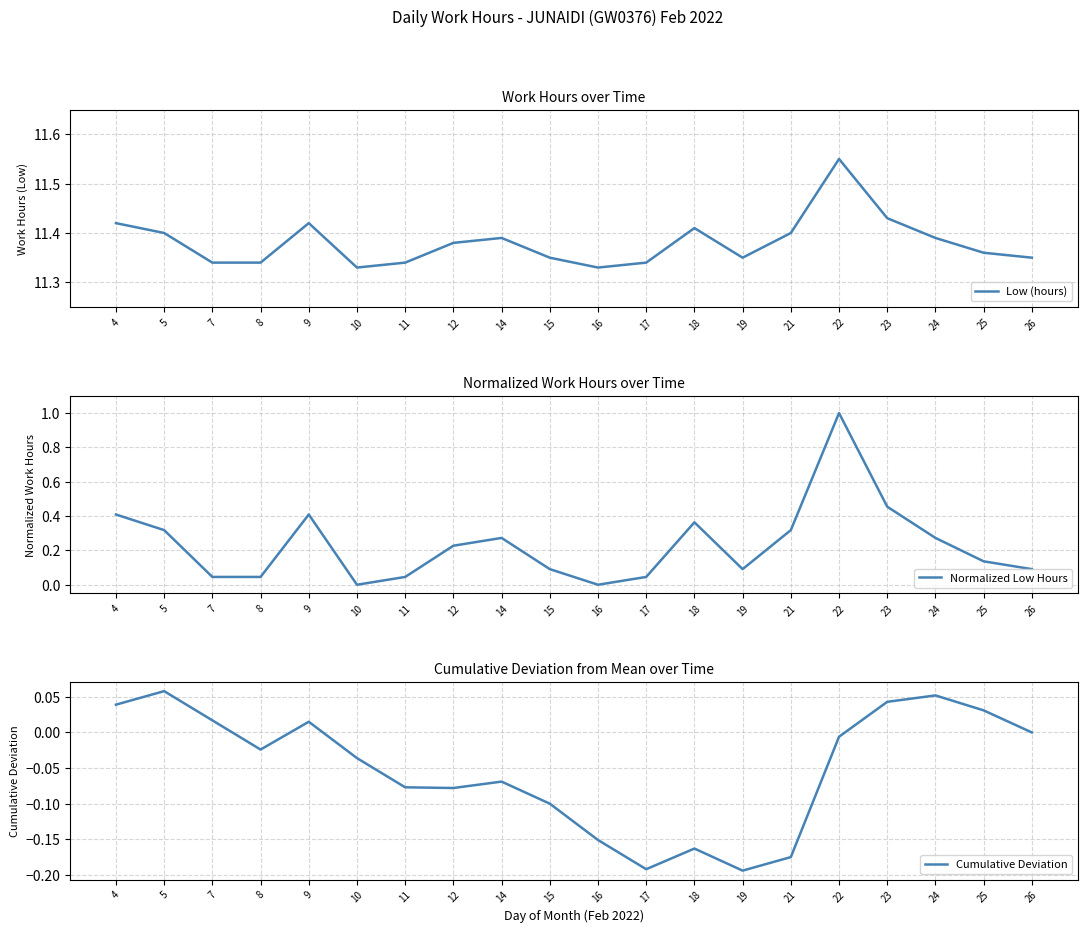

What is the difference between the Cumulative Deviation values at 24 and 17?

0.2